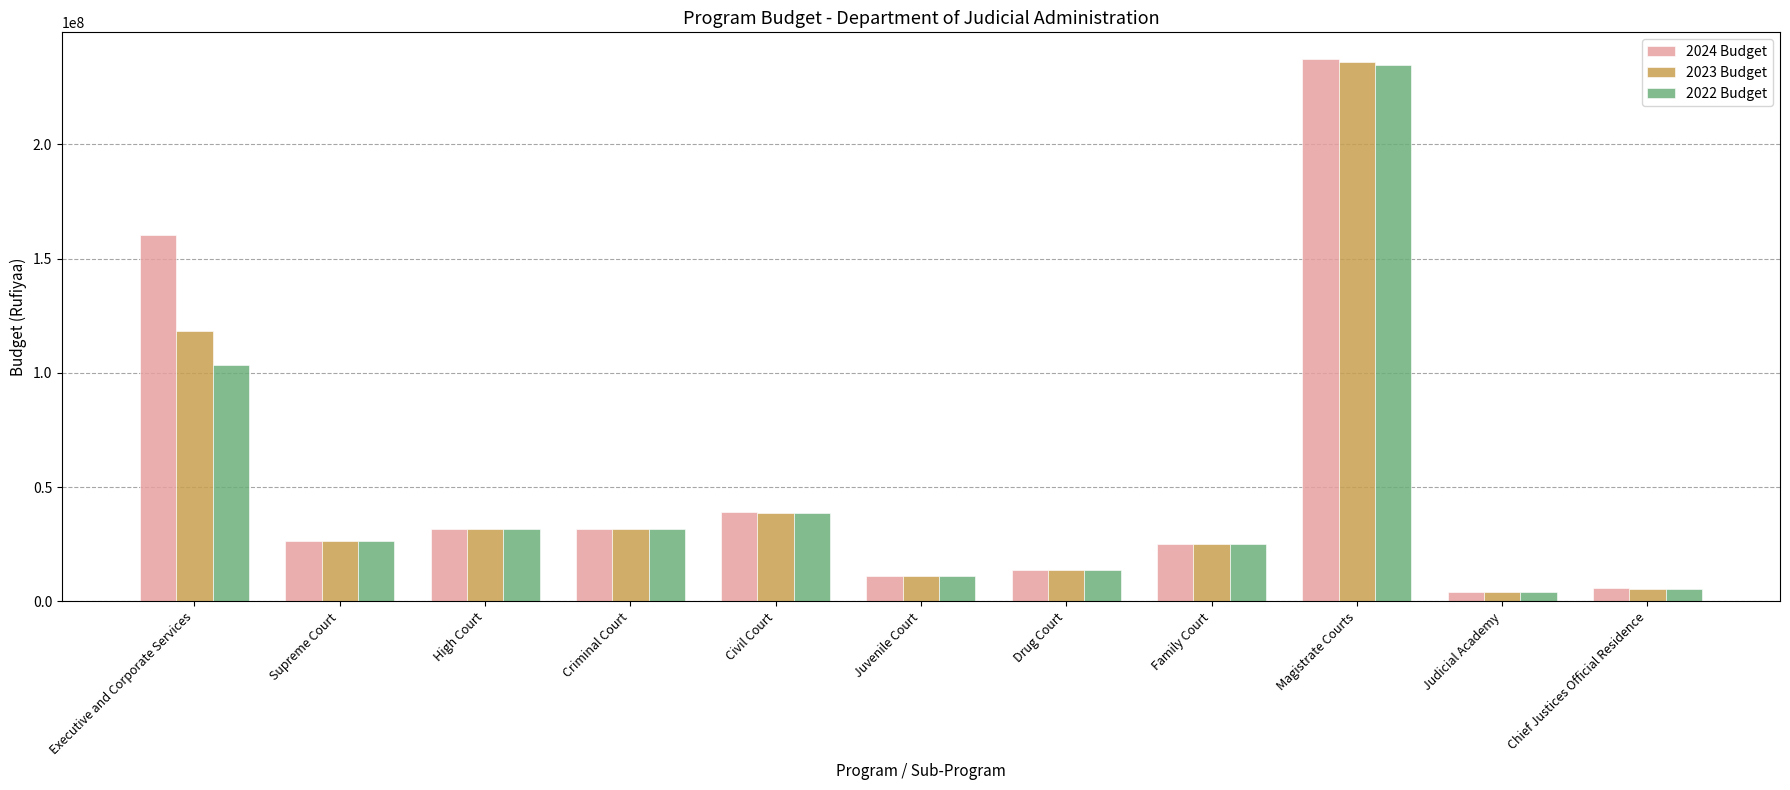

What is the spread (max minus min) of values at Chief Justices Official Residence?

243930